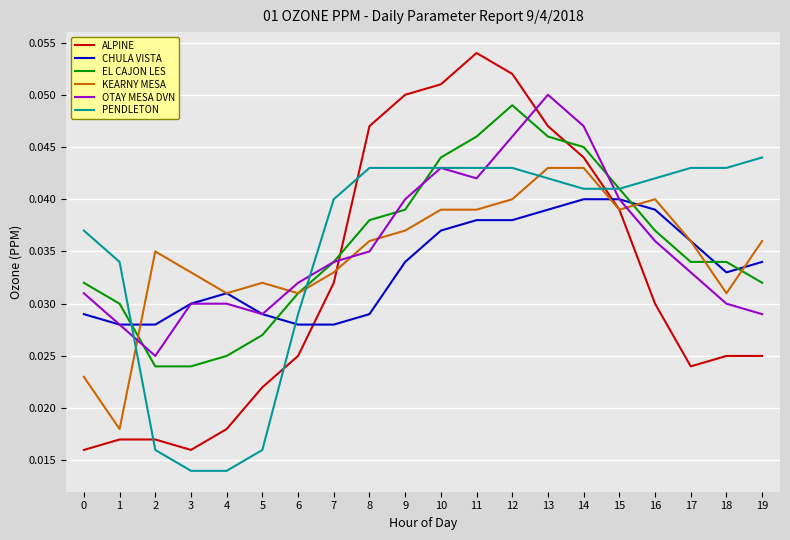

After their last crossing, which series has the higher values: KEARNY MESA or PENDLETON?

PENDLETON